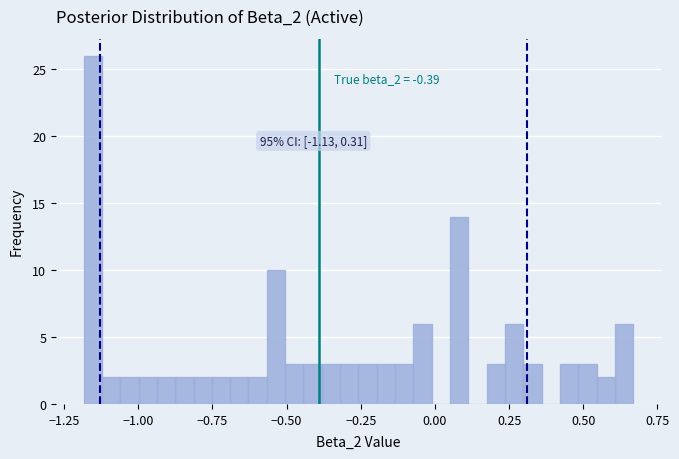

Read against the x-axis, roughly where is the centre of the tallest bar?

-1.15